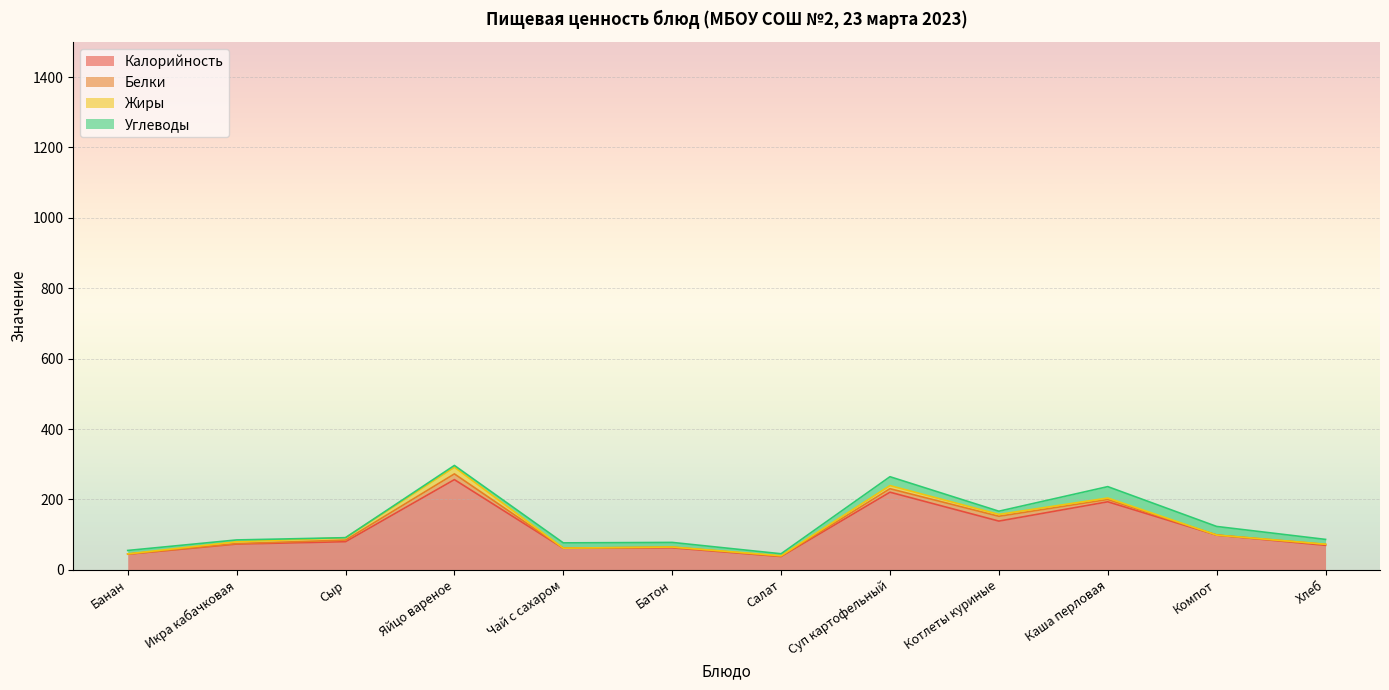

Which series has the largest total across all categories?

Калорийность